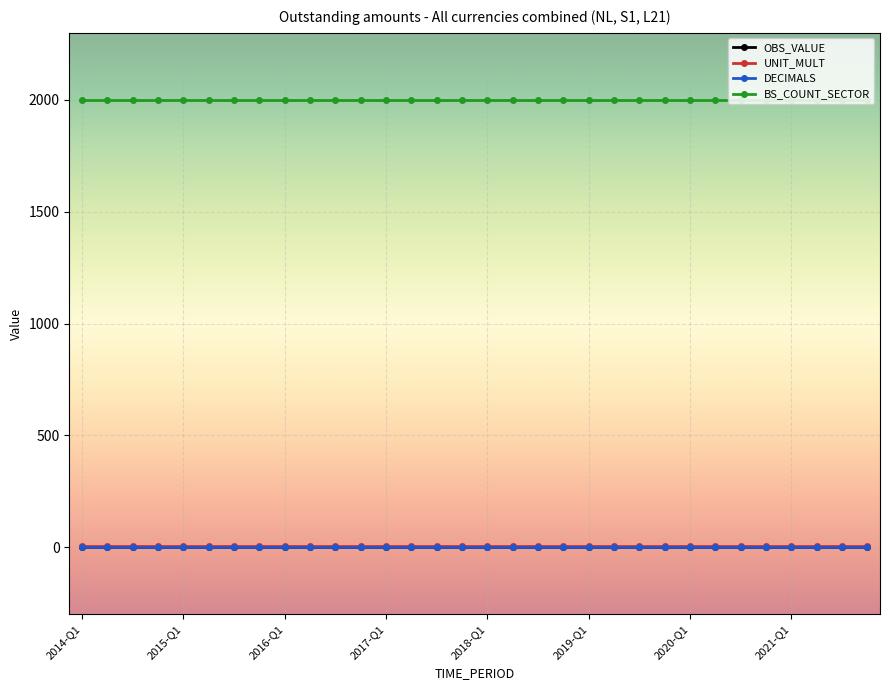

Is this an area chart (filled region under the line)?

No